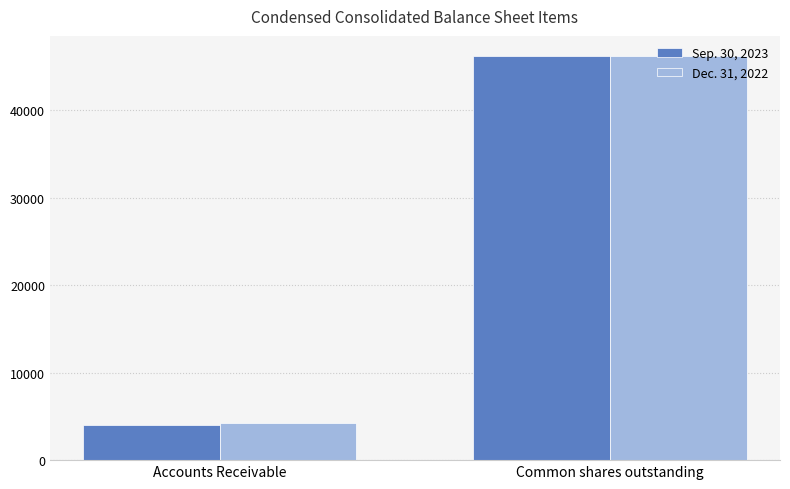

What is the sum of all Sep. 30, 2023 values?

50234